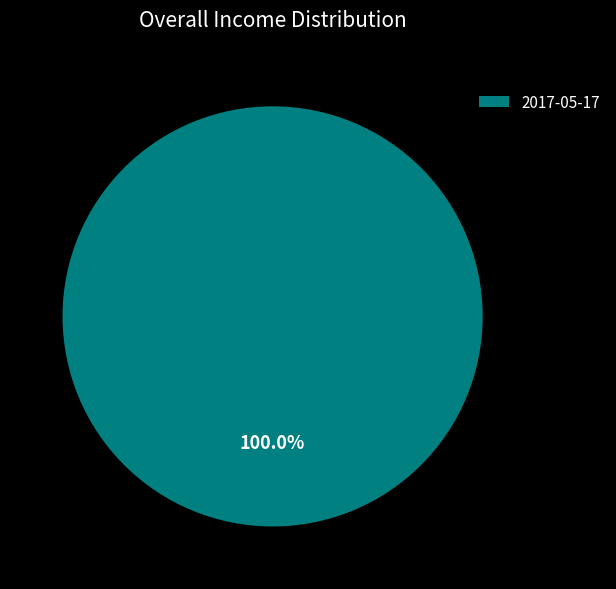

Rank the categories by value from highest to lowest.

2017-05-17